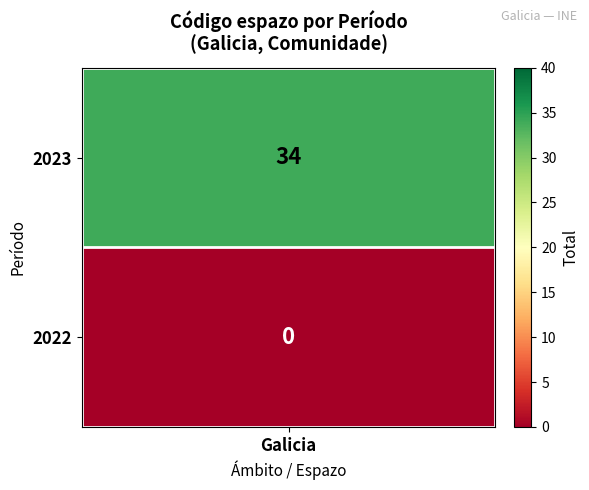

List the labels in order of value, largest first.

2023, 2022